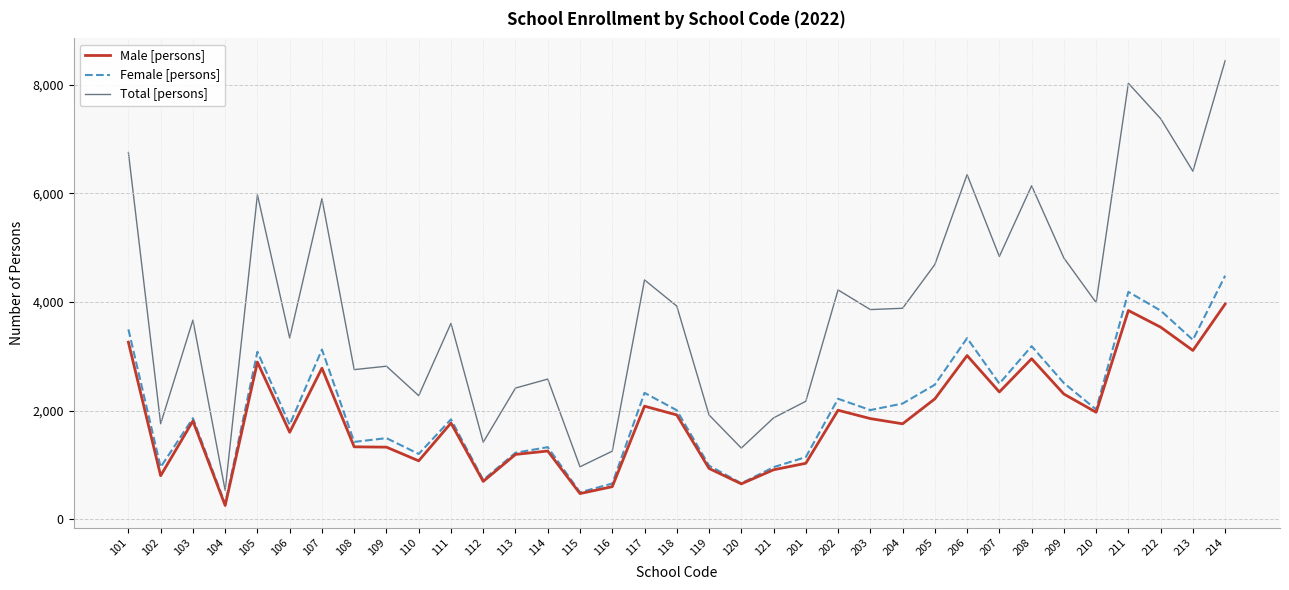

What is the total value across all series at 103?

7330